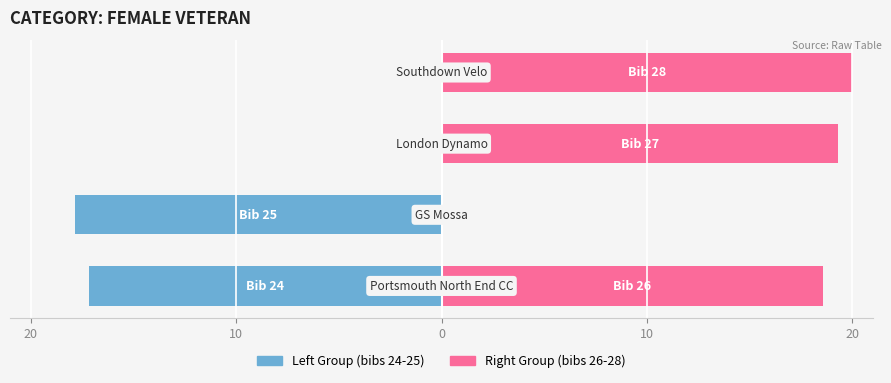

At how many categories does at least one series exceed 14?

3